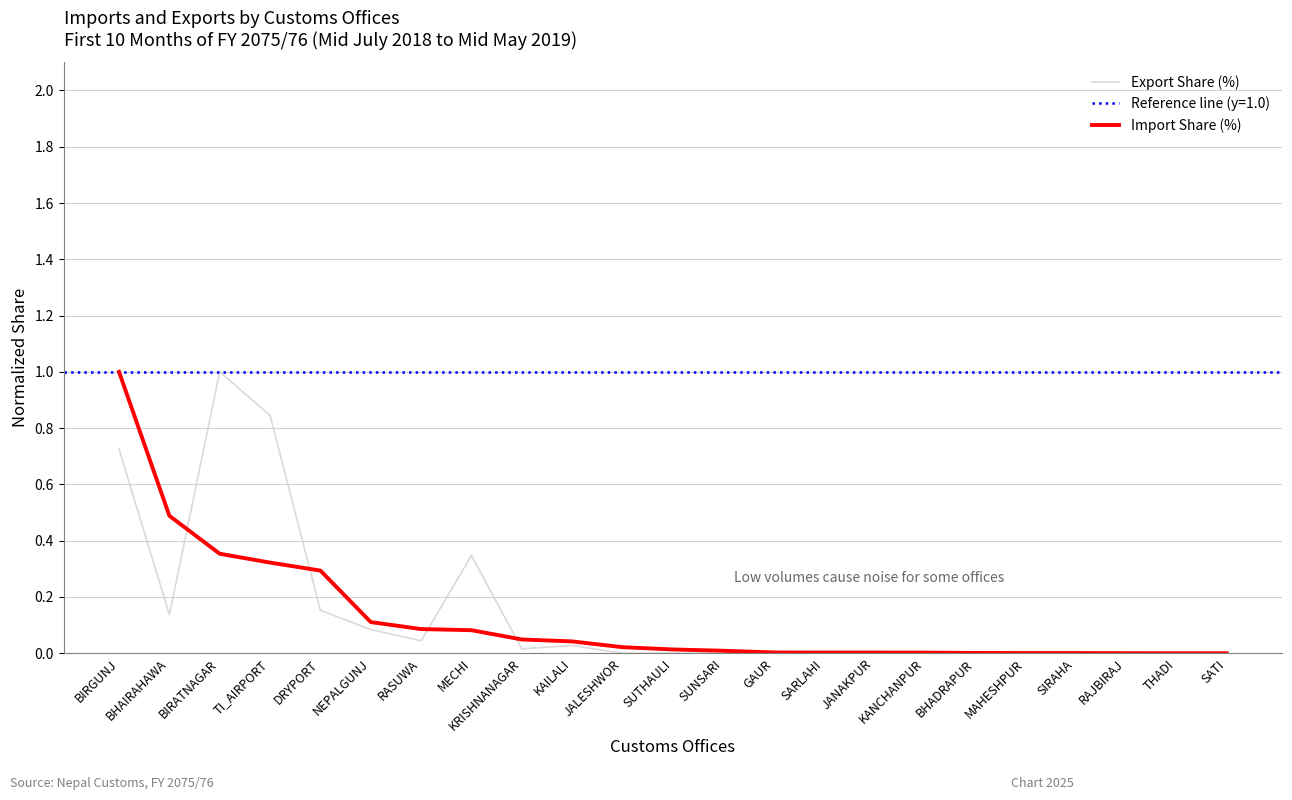

Rank the series at MAHESHPUR from highest to lowest value.

Import Share (%), Export Share (%)